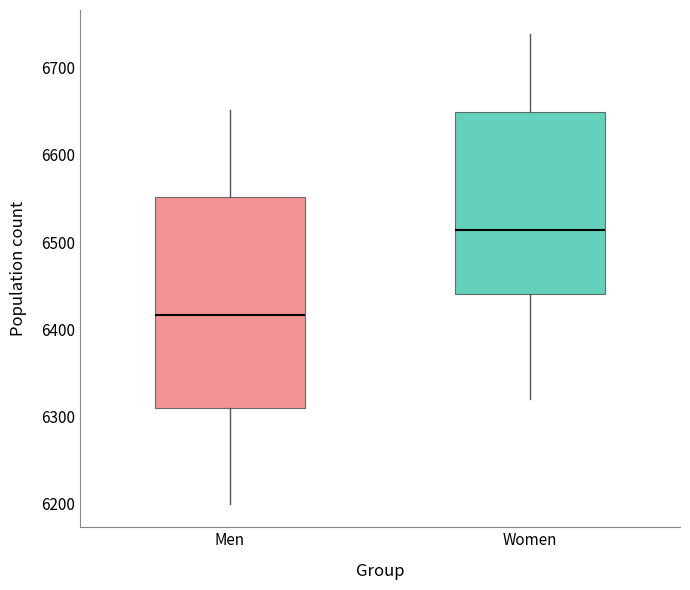

Comparing the boxes themselves (not the whiskers), which one is the tallest?

Men